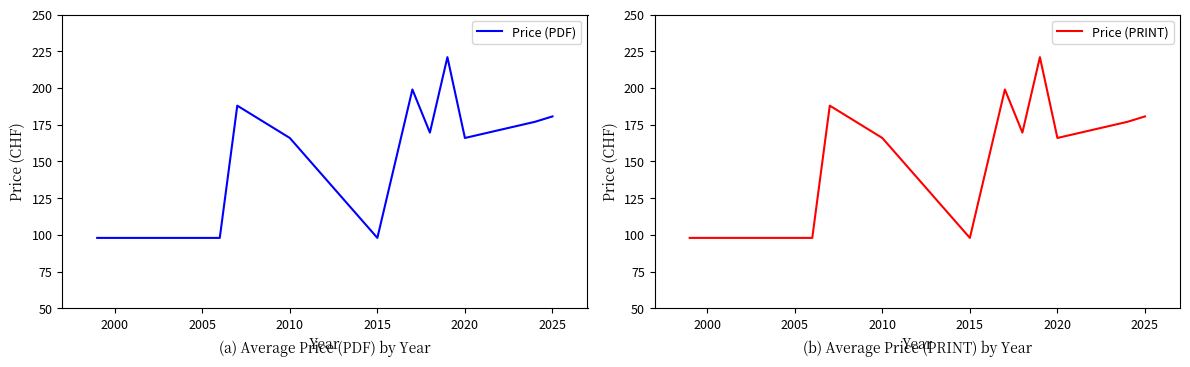

How many series are shown in this chart?

2